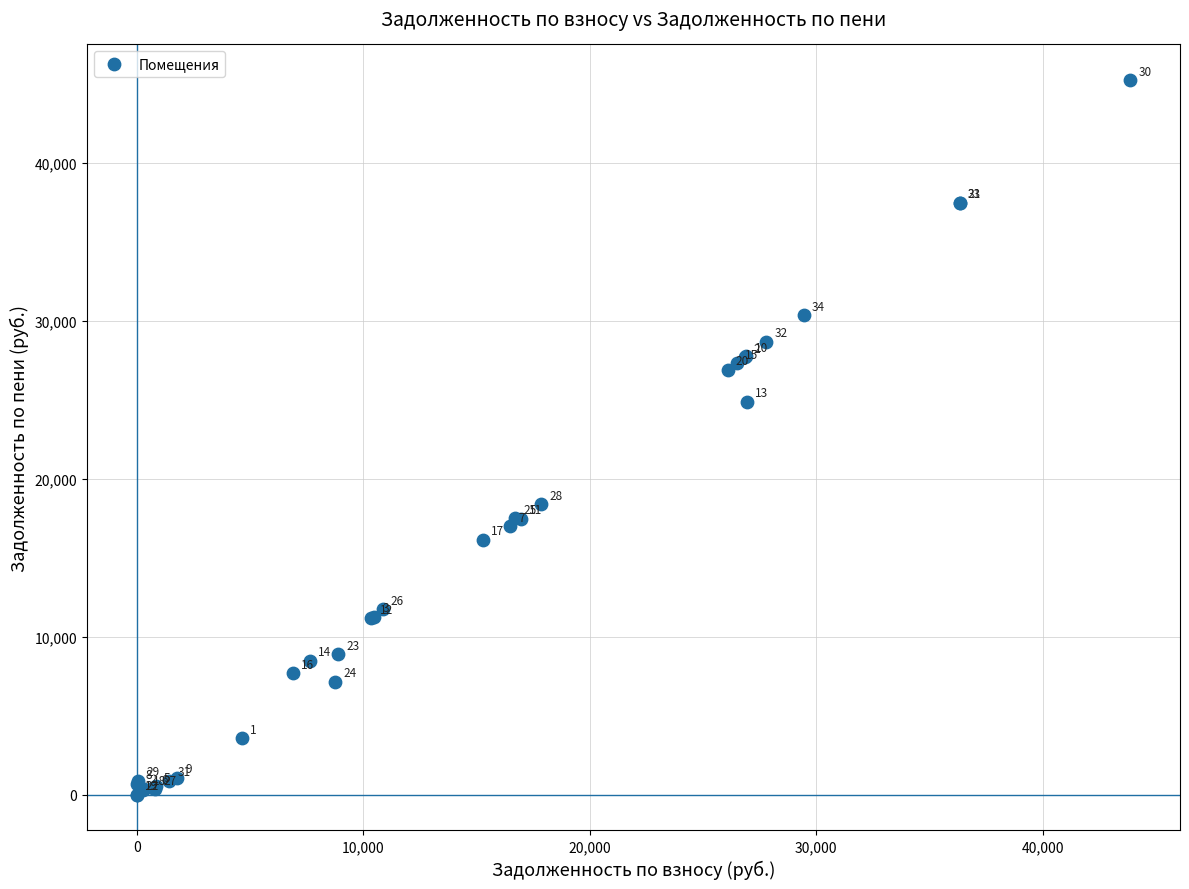

What Y value in the scatter plot is closest to 22631?

24878.0